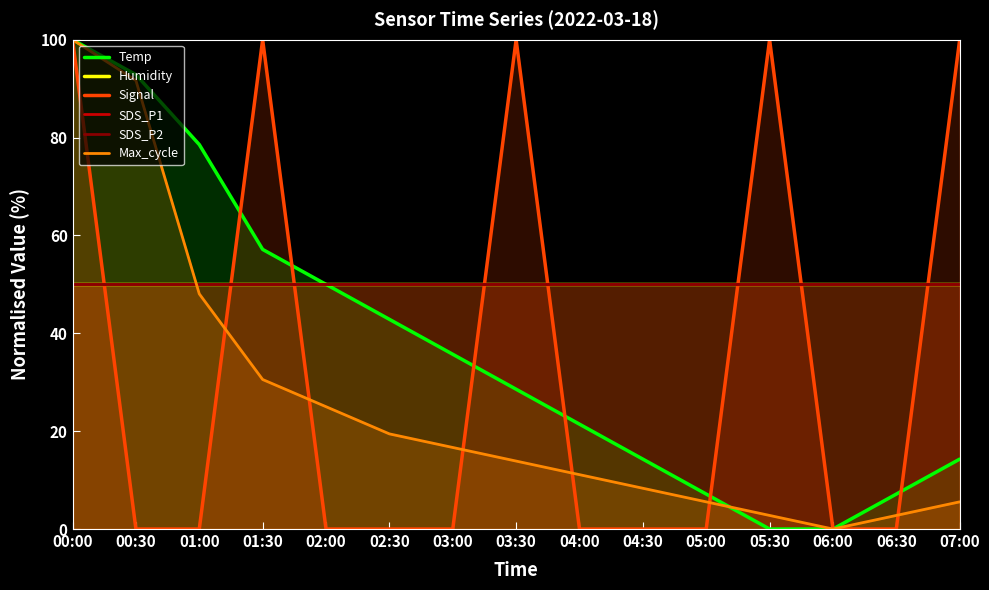

Rank the series at 00:00 from lowest to highest value.

Humidity, SDS_P1, SDS_P2, Temp, Signal, Max_cycle